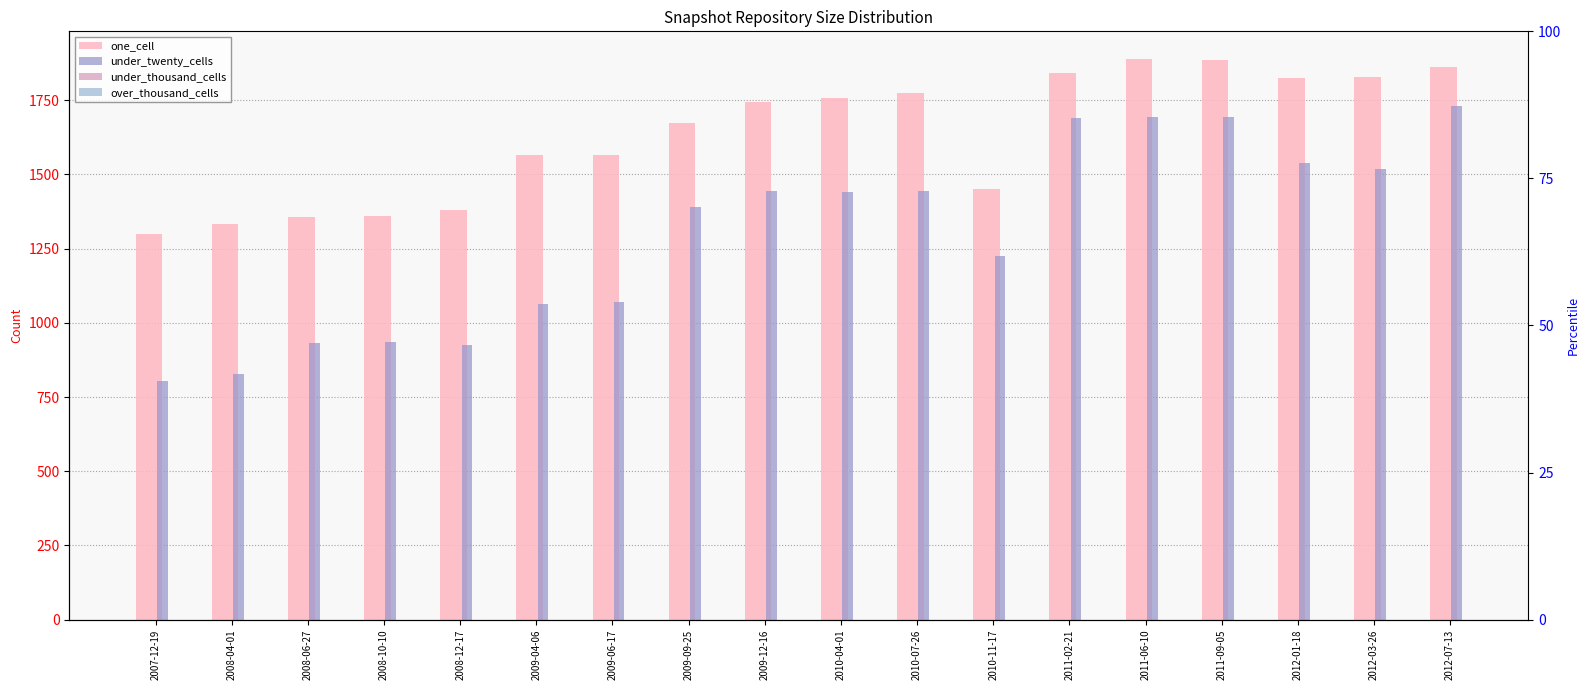

What is the label of the 8th bar from the right?

2010-07-26